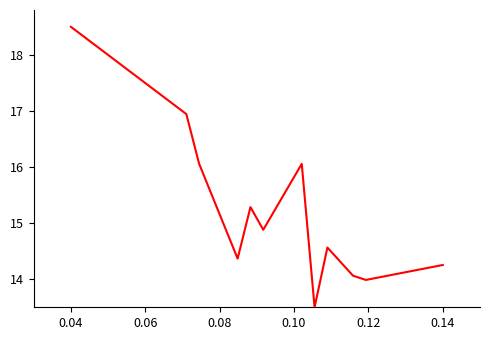

Does the chart display data point markers on the line(s)?

No